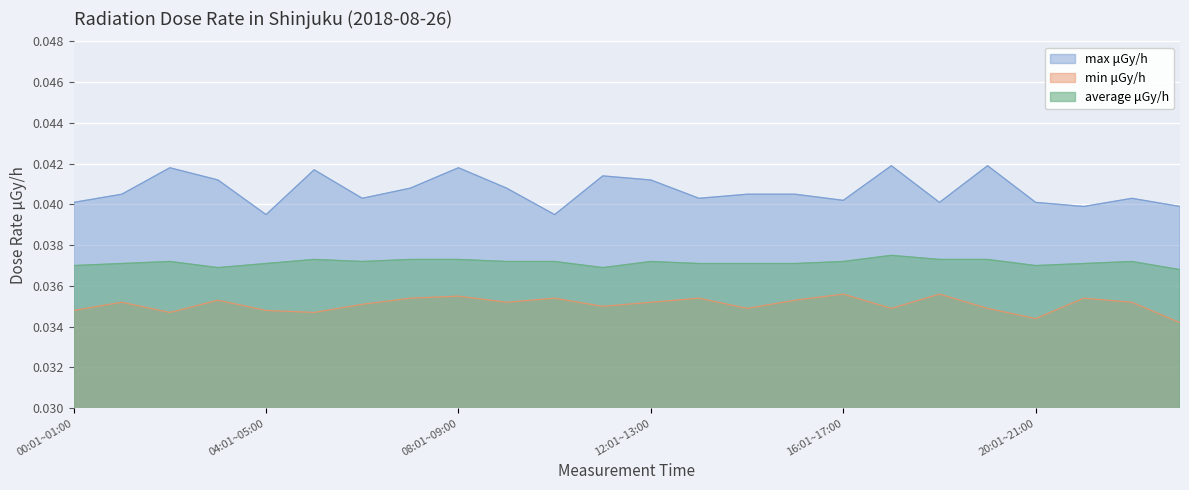

In average μGy/h, how many points are higher than both neighbors (excluding endpoints)?

5